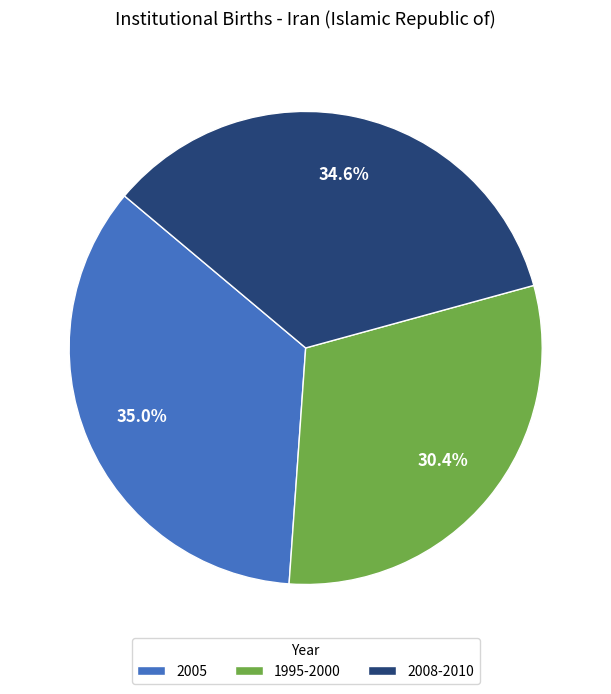

Which category has the smallest portion of the pie?

1995-2000